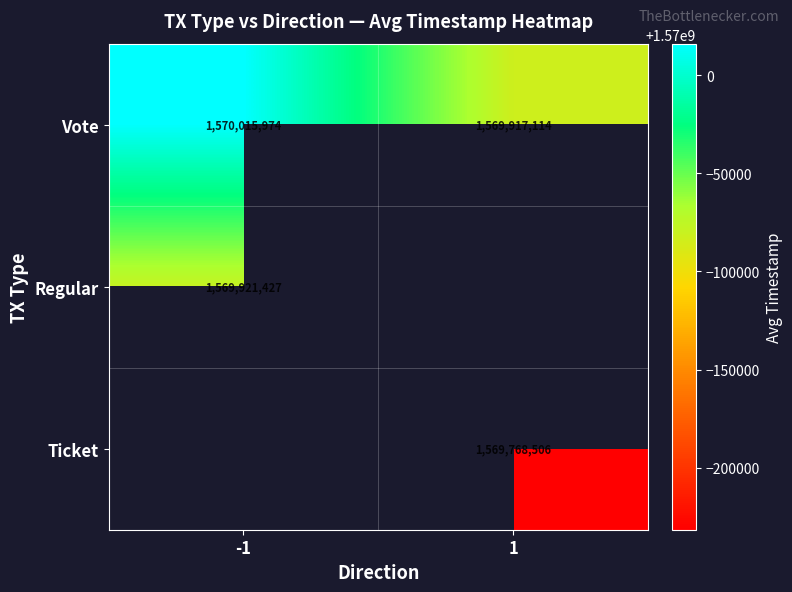

Is the value of Vote at 1 greater than the value of Regular at -1?

No